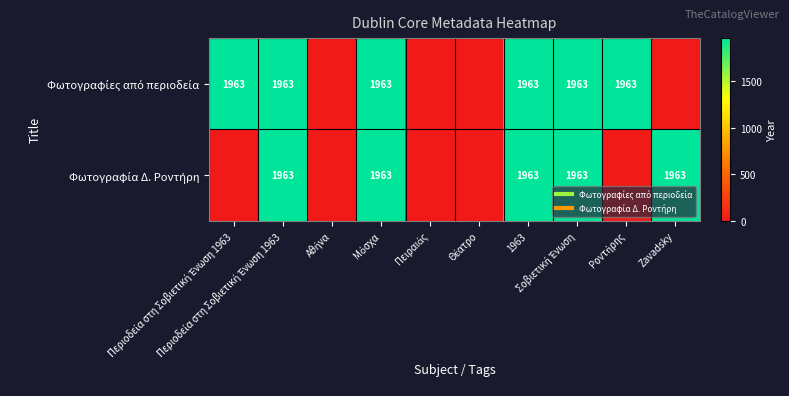

What is the maximum value for Φωτογραφία Δ. Ροντήρη?

1963